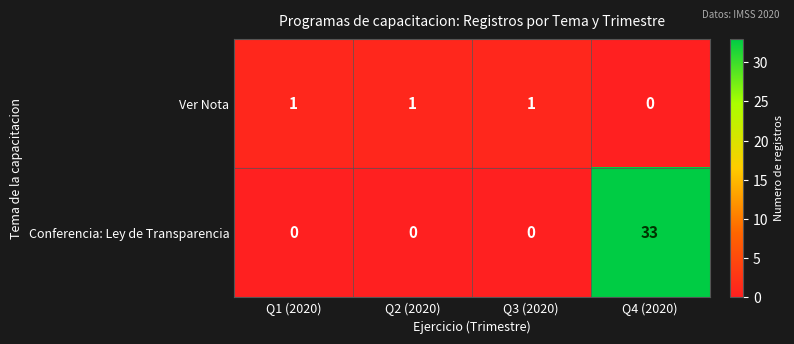

At Q1 (2020), list the series in order from largest to smallest.

Ver Nota, Conferencia: Ley de Transparencia